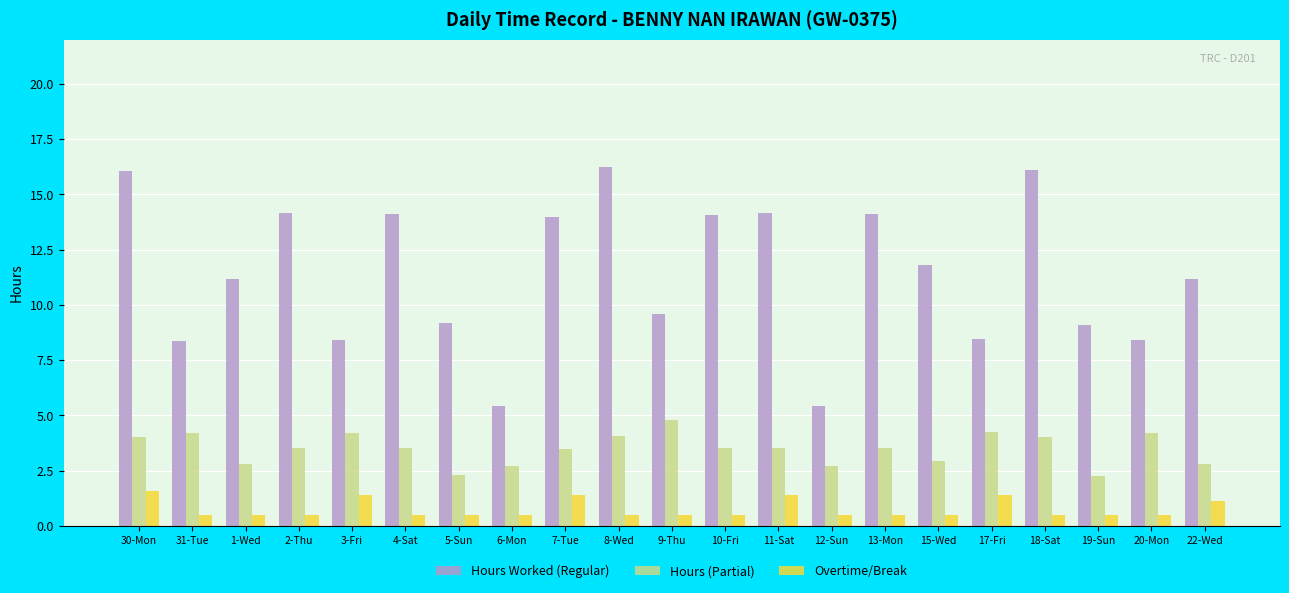

What are all the series names shown in the legend?

Hours Worked (Regular), Hours (Partial), Overtime/Break